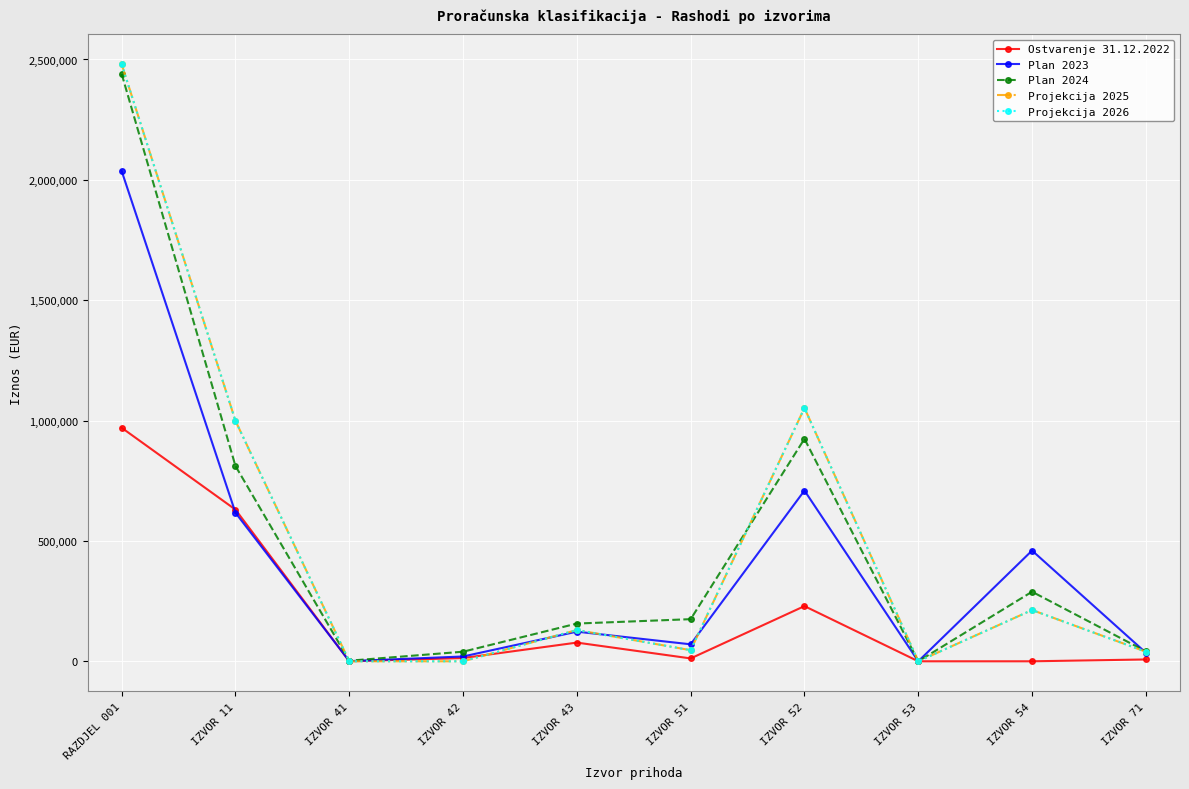

The Plan 2024 series shows 289000.0 at IZVOR 54. True or false?

True